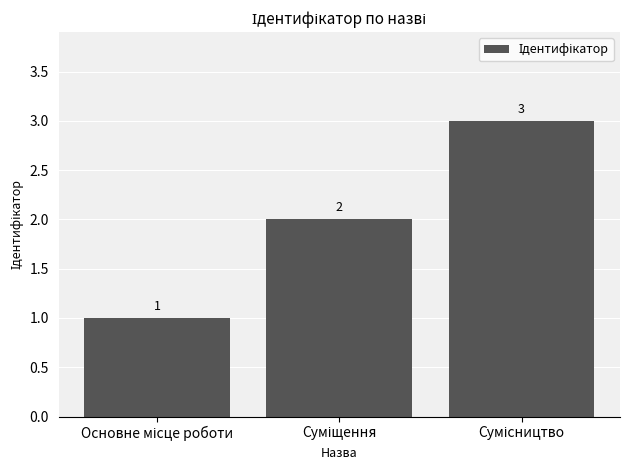

What is the greatest value displayed?

3